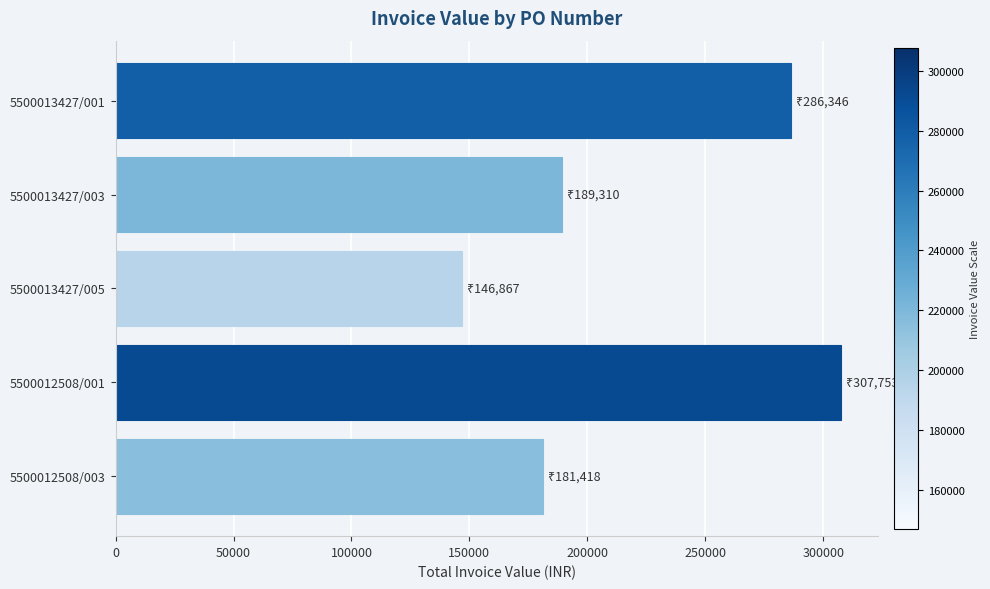

Where is the data nearest to the value 227310?

5500013427/003